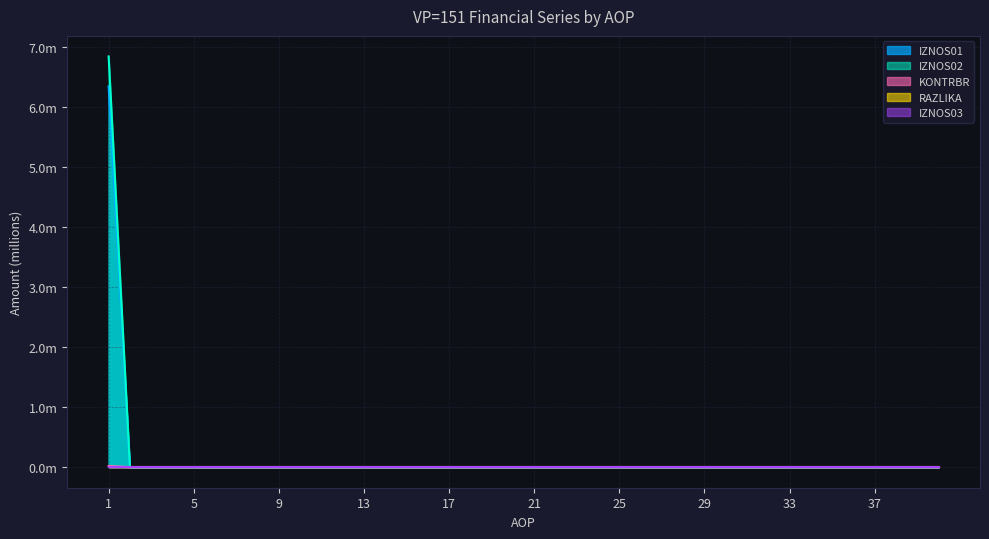

At which label does KONTRBR reach its minimum?

2